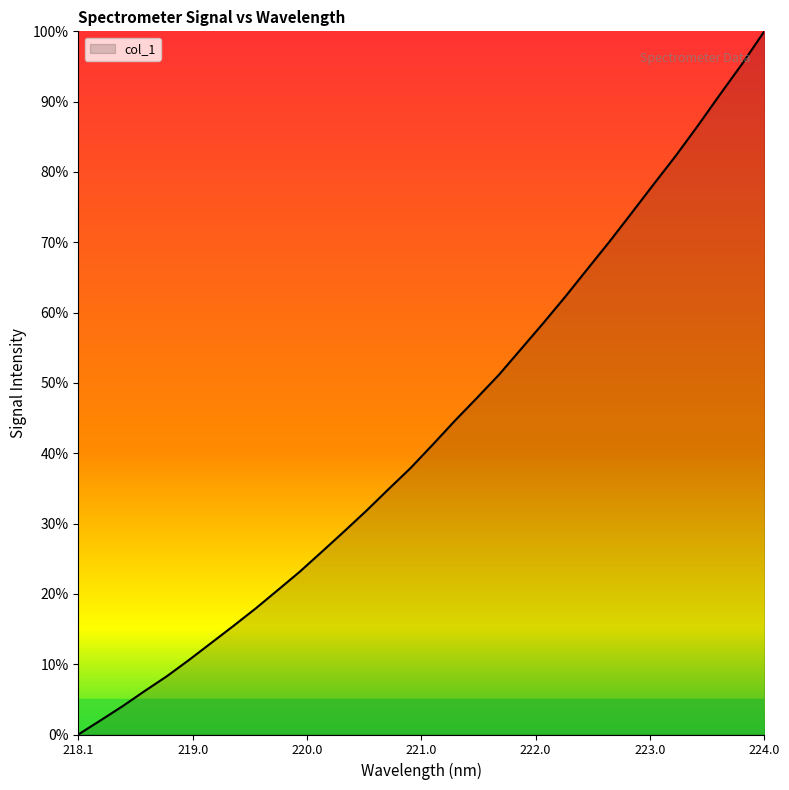

What is the difference between the maximum and minimum values?

100.0